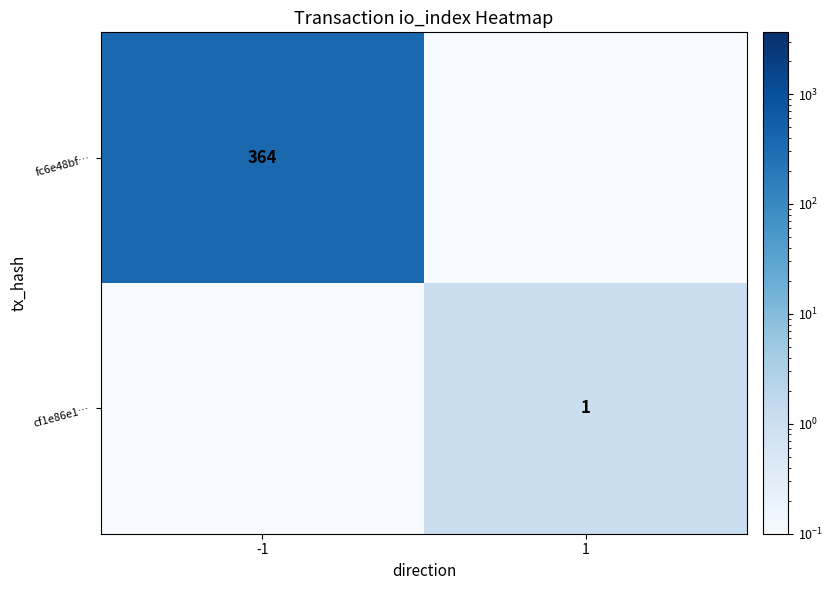

True or false: fc6e48bf… has a value of 364.0 at -1.

True